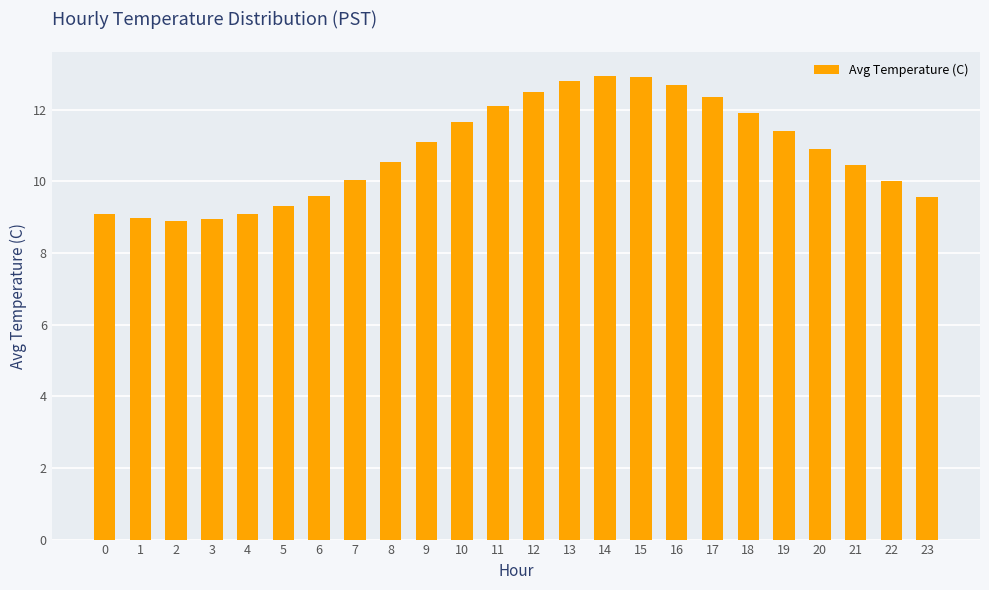

The value at 0 is 12.3. True or false?

False